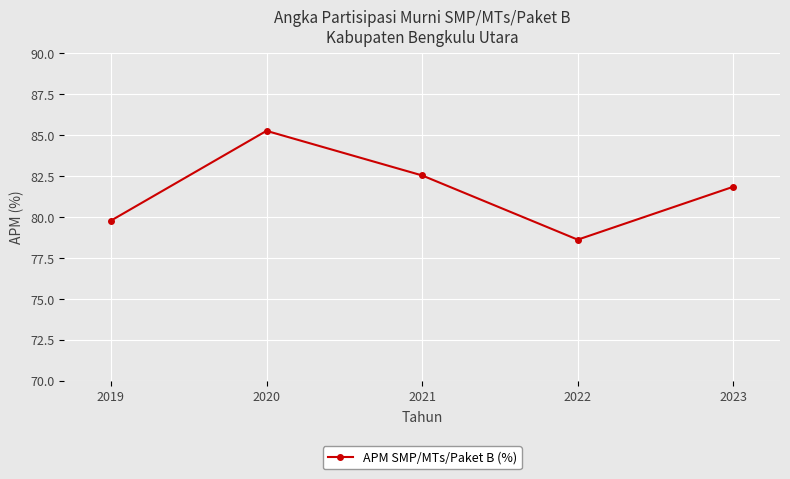

Where is the data nearest to the value 81?

2023